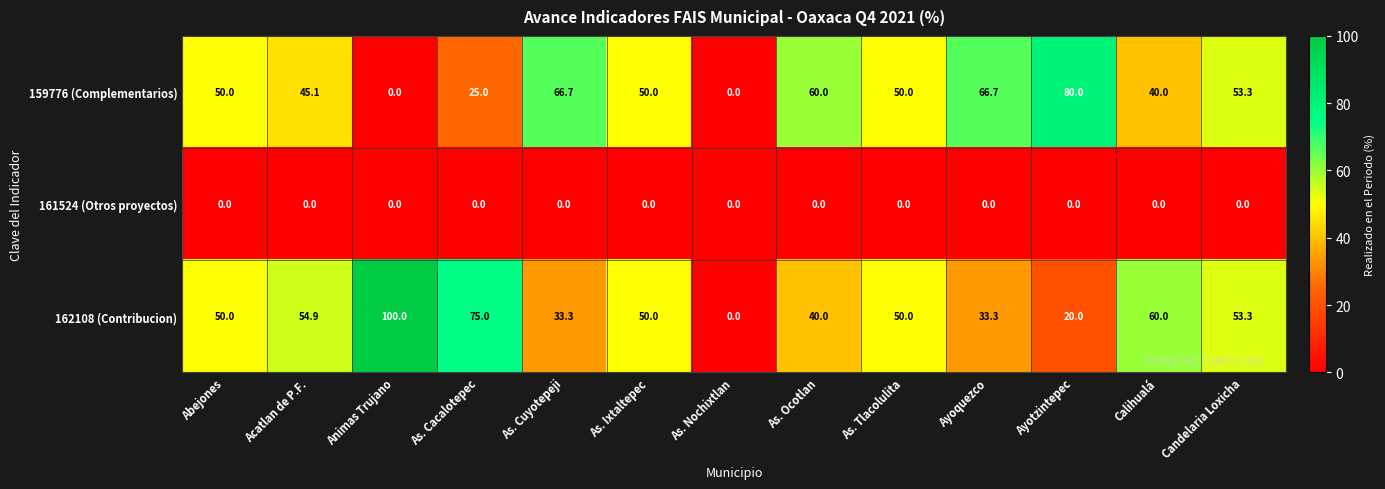

At how many categories does at least one series exceed 27?

12